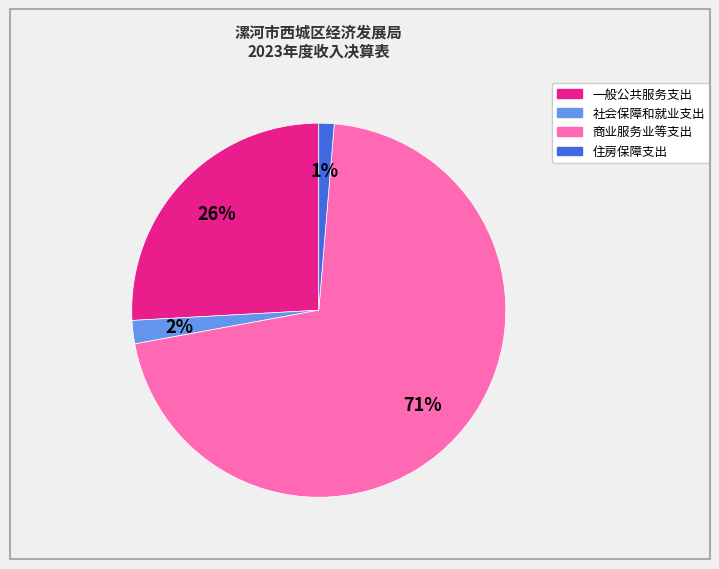

To the nearest percent, what is the average slice percentage?

25%